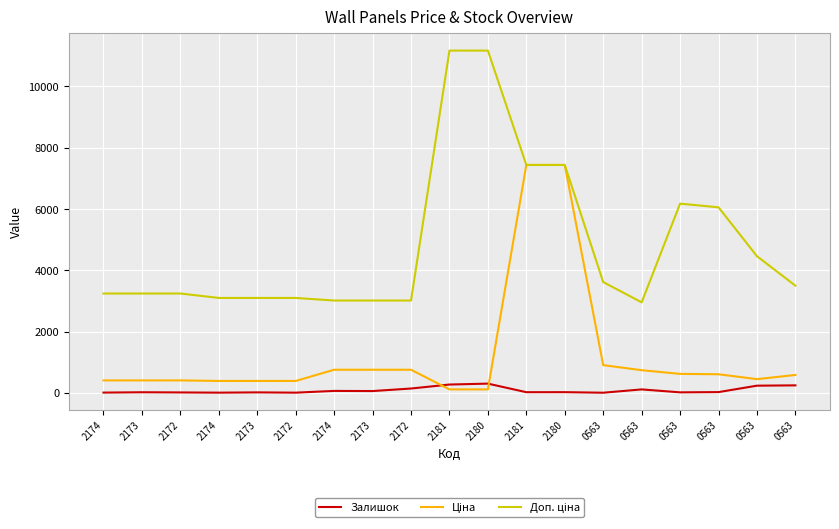

Does the chart have visible grid lines?

Yes